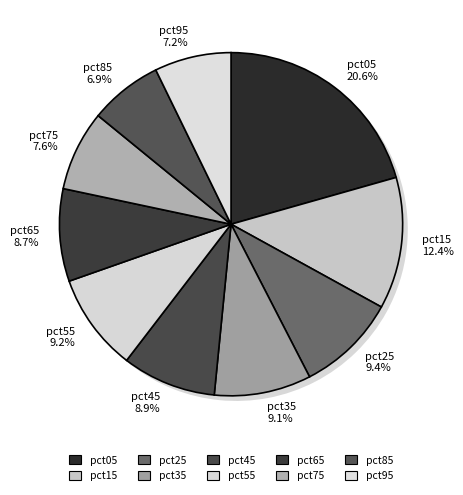

Does pct25 represent more than half of the total?

No